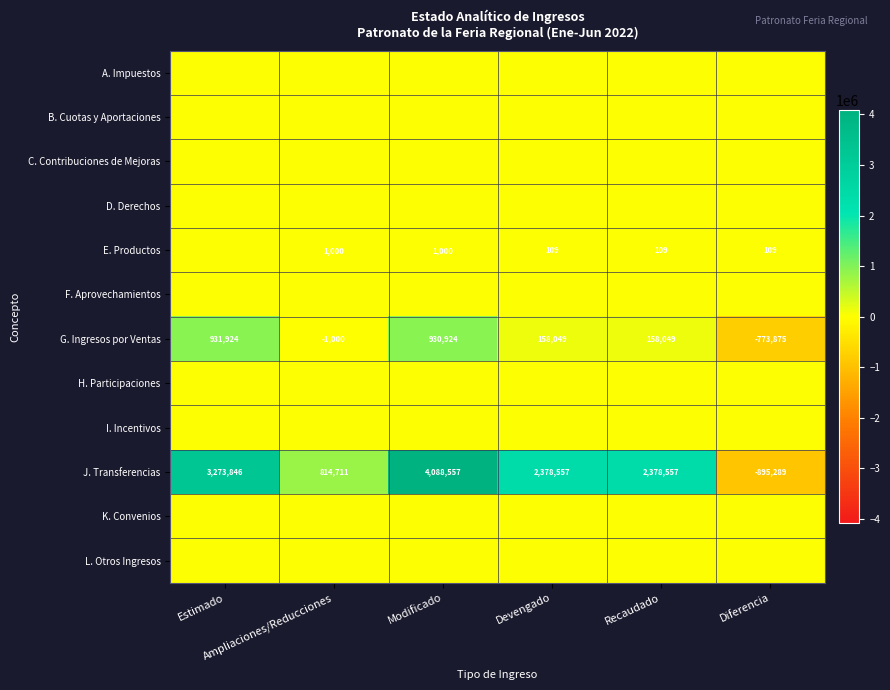

Between Ampliaciones/Reducciones and Diferencia, which series saw the biggest shift?

J. Transferencias